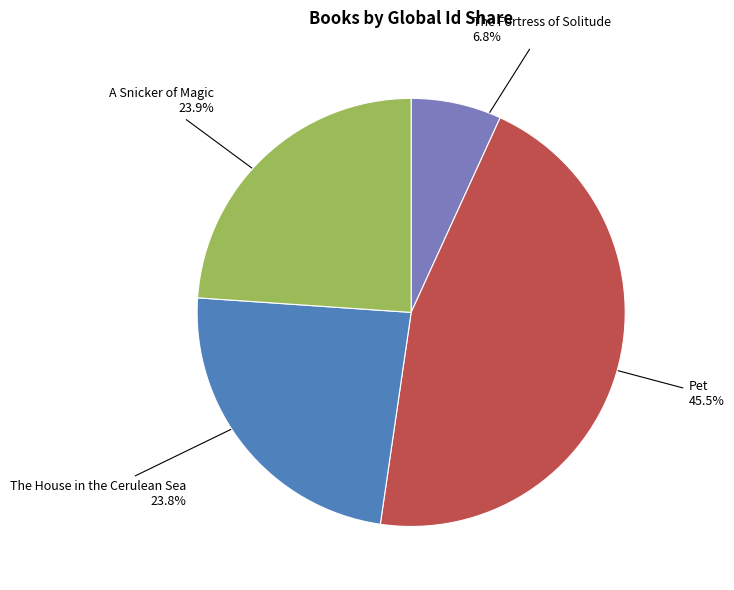

Approximately how many times larger is the value at The House in the Cerulean Sea compared to Pet?

0.5